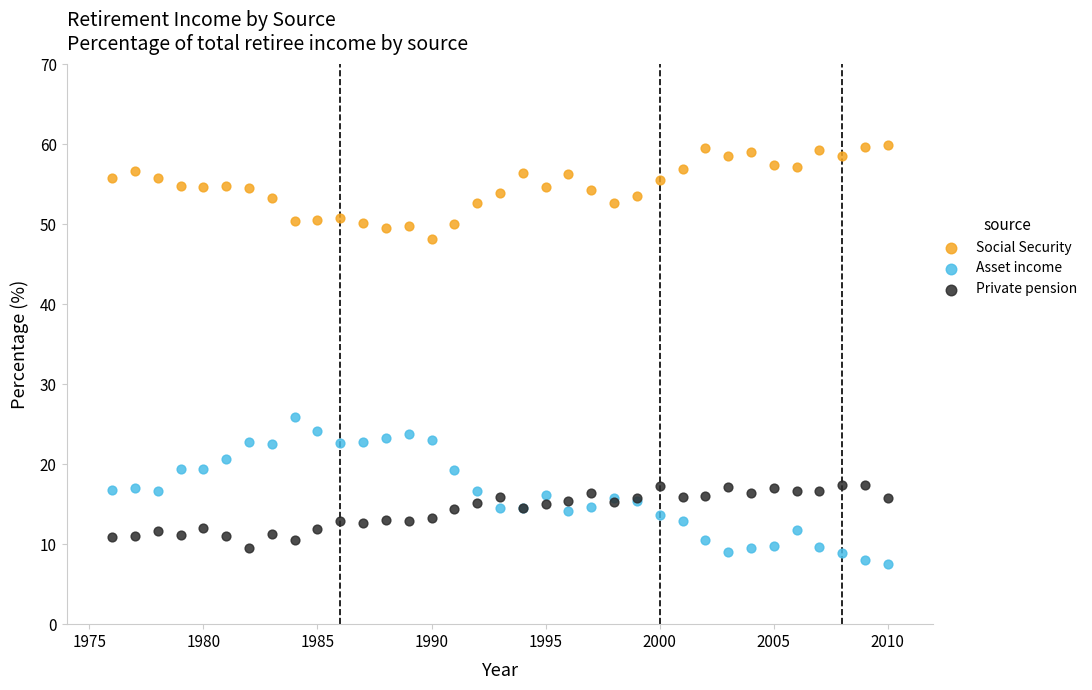

What are all the series names shown in the legend?

Social Security, Asset income, Private pension